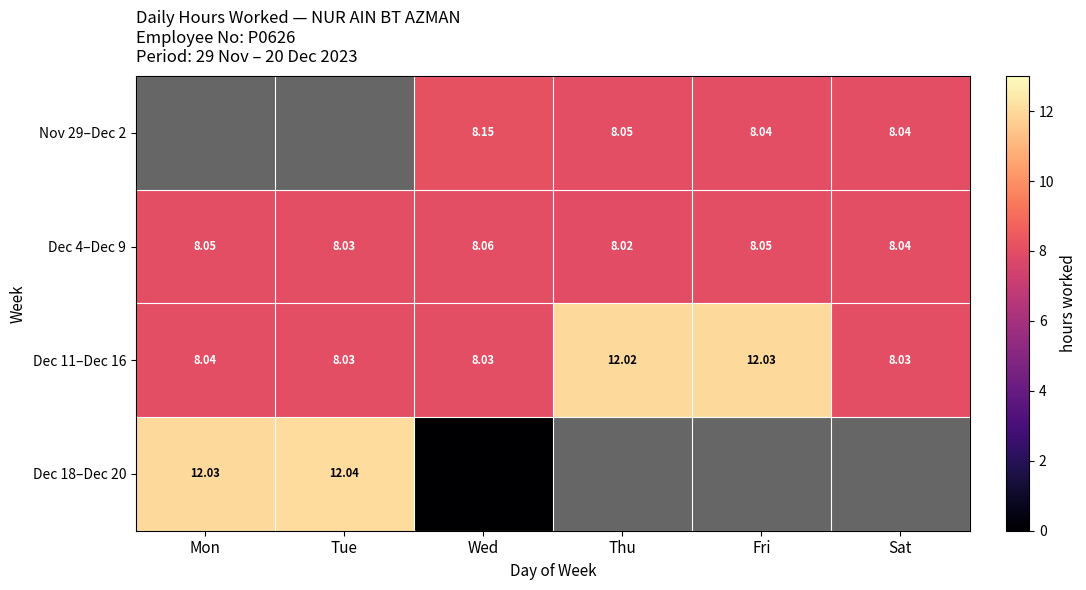

True or false: Dec 4–Dec 9 has a value of 8.1 at Wed.

True